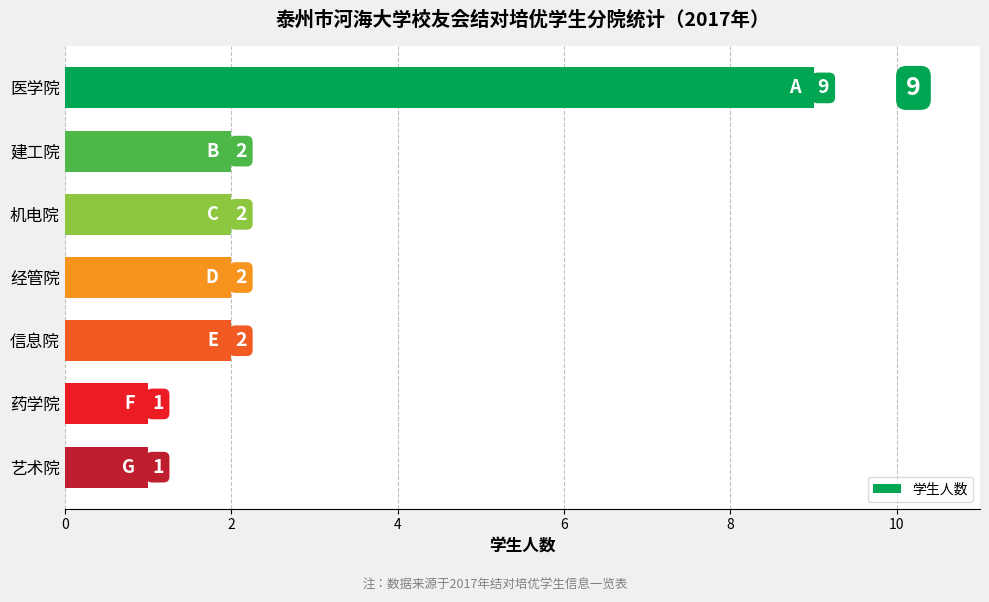

Does the chart contain stacked bars?

No